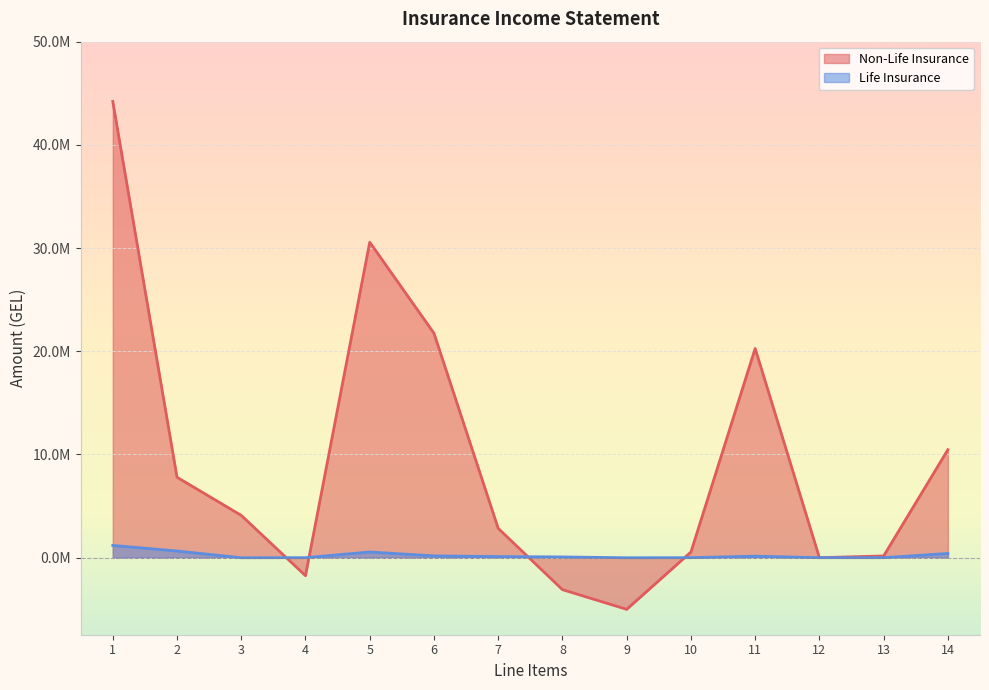

What is the difference between the second highest and second lowest values in the Life Insurance series?

650657.3